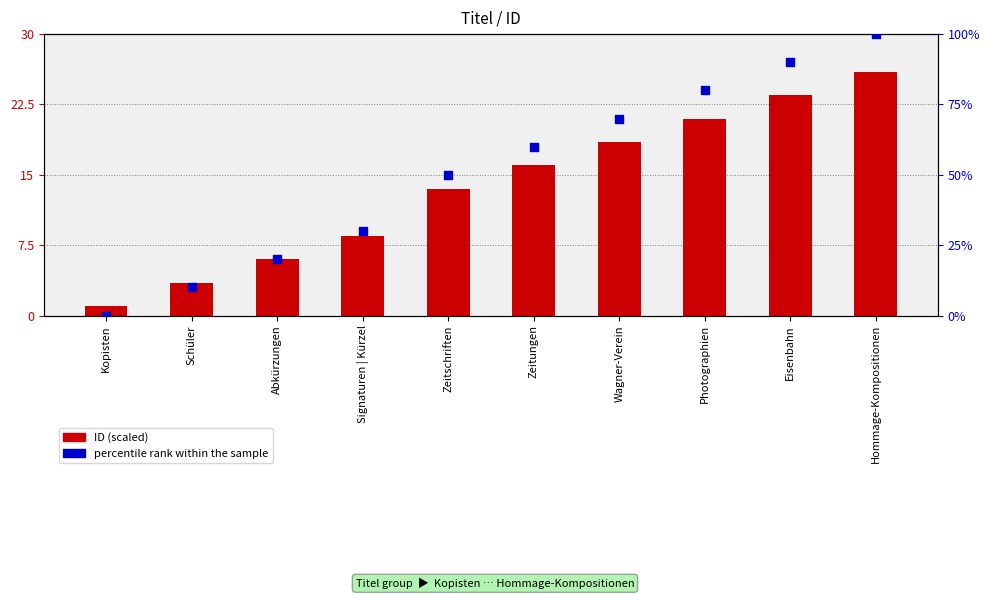

At how many categories does at least one series exceed 34?

6